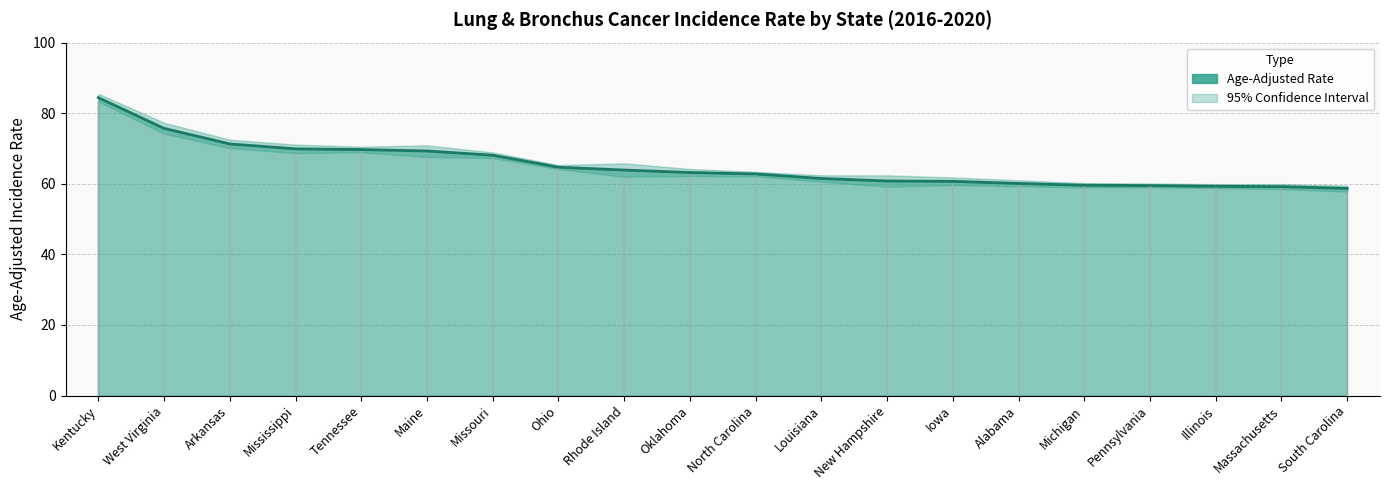

Does the chart display data point markers on the line(s)?

No